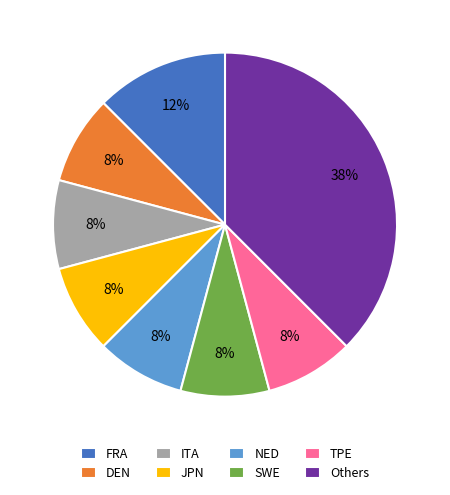

To the nearest percent, what percentage of the pie is SWE?

8%